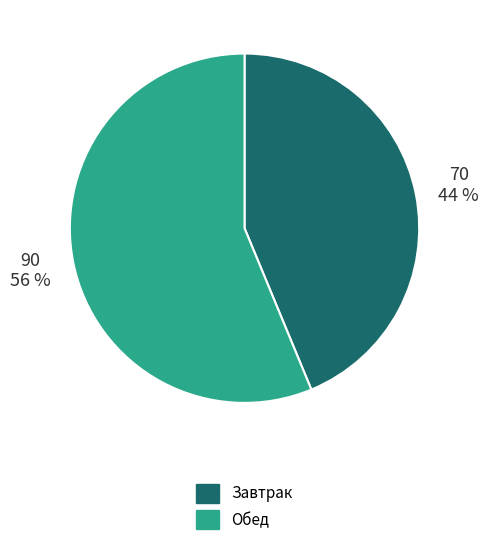

Is there any slice that represents more than half of the pie?

Yes